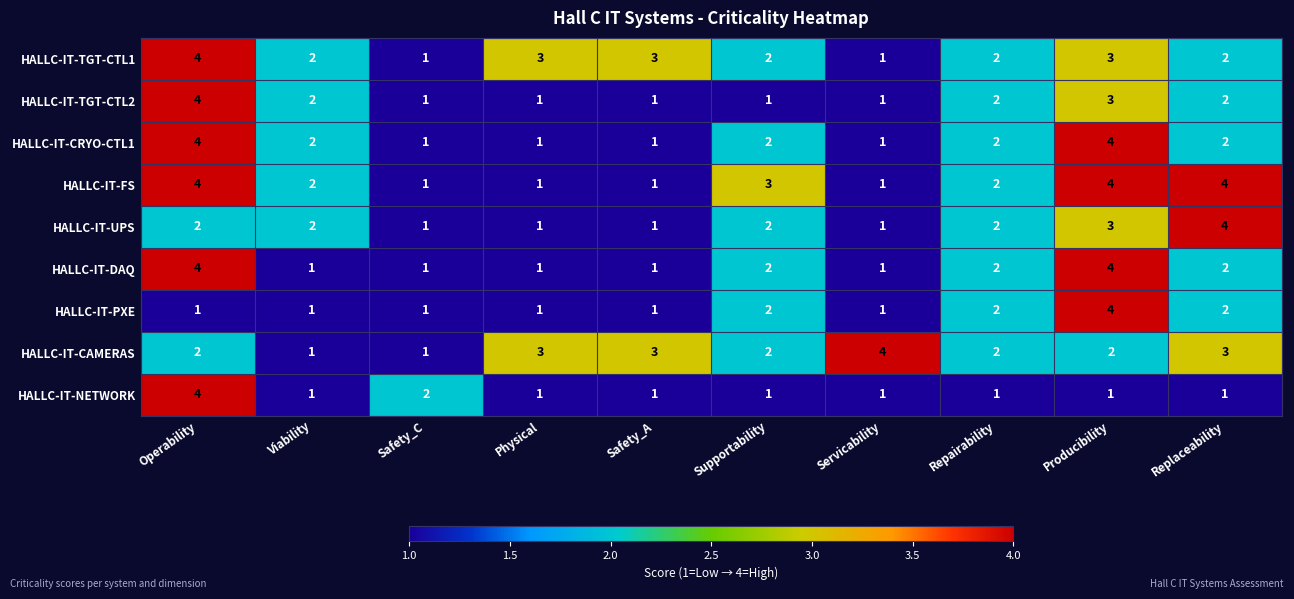

Which series changed the most between Viability and Safety_A?

HALLC-IT-CAMERAS